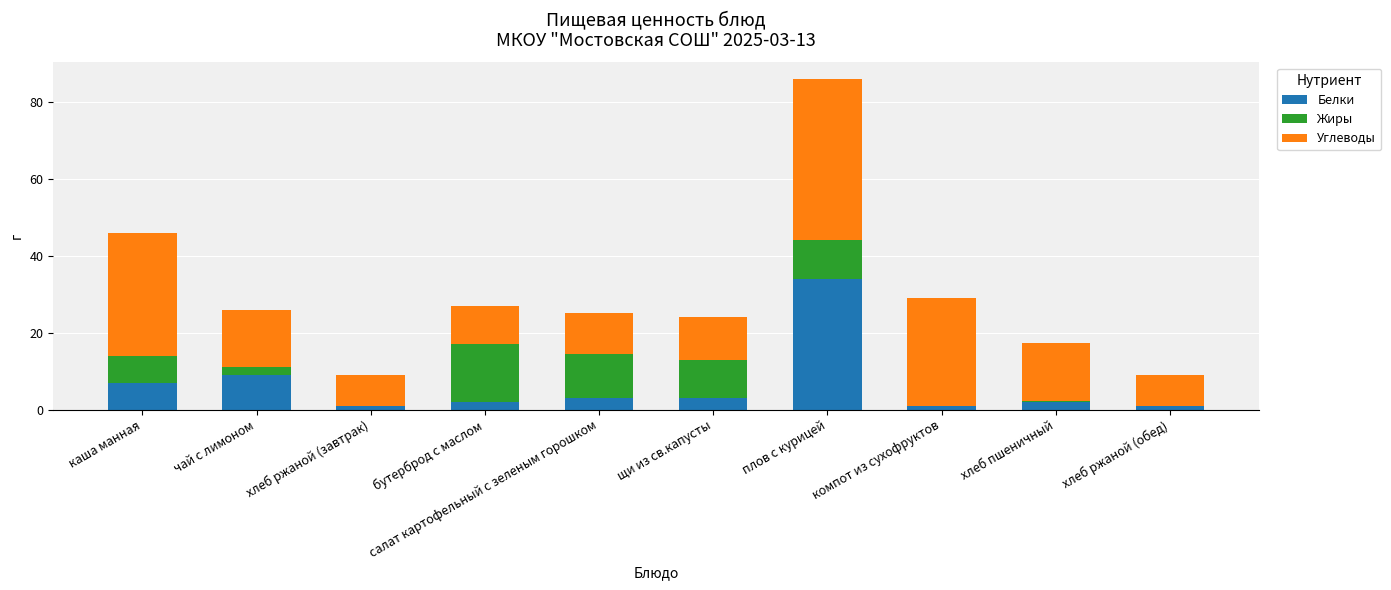

How many distinct data groups are displayed?

3